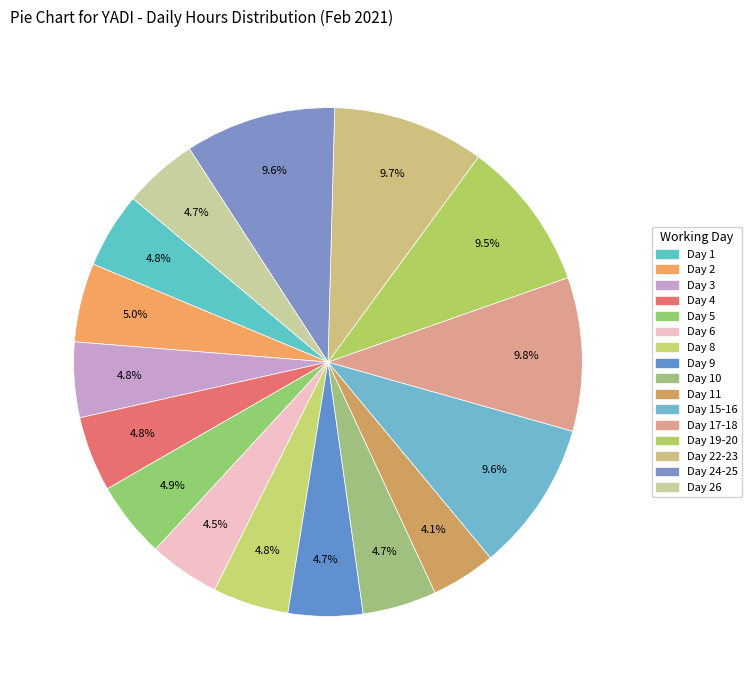

How many slices are in this pie chart?

16